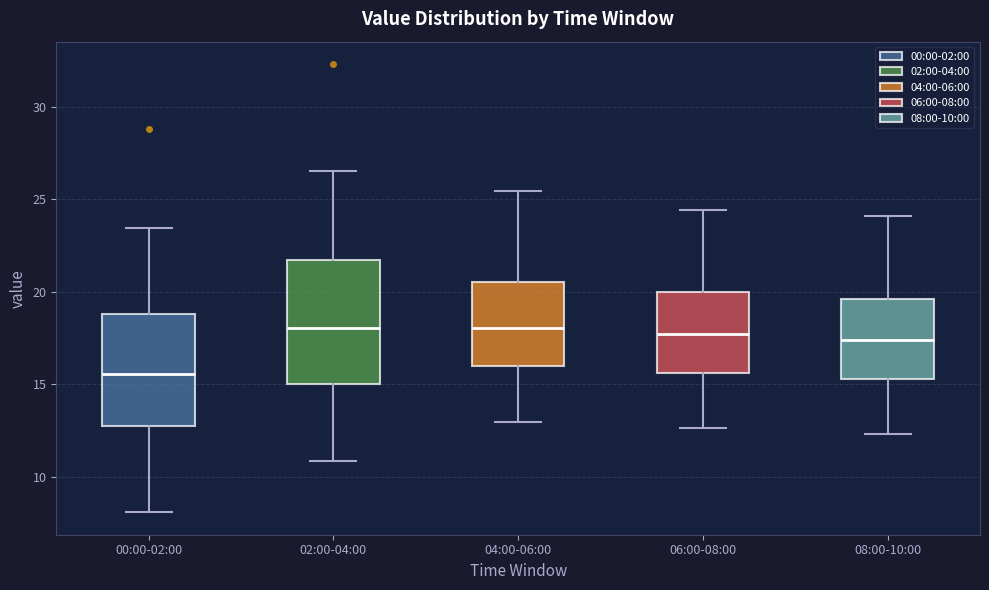

Reading left to right, transcribe this box plot: for each box, give where its median line is, the range the box spans, and where its two whiskers end, as read against the y-axis. The values are not printed on the chart, so give them approximately, as read against the axis.

00:00-02:00: median 15.5, box 12.5 to 19.0, whiskers 8.0 to 23.5
02:00-04:00: median 18.0, box 15.0 to 21.5, whiskers 11.0 to 26.5
04:00-06:00: median 18.0, box 16.0 to 20.5, whiskers 13.0 to 25.5
06:00-08:00: median 17.5, box 15.5 to 20.0, whiskers 12.5 to 24.5
08:00-10:00: median 17.5, box 15.5 to 19.5, whiskers 12.5 to 24.0